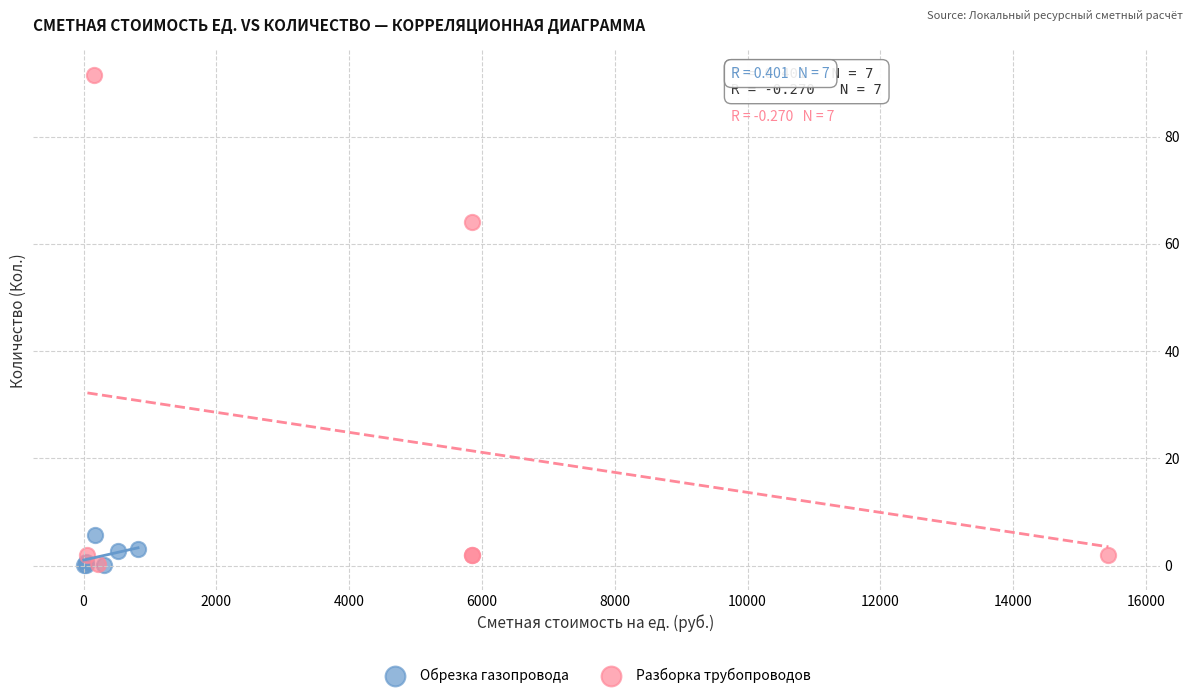

Which series has the widest spread of Y values?

Разборка трубопроводов